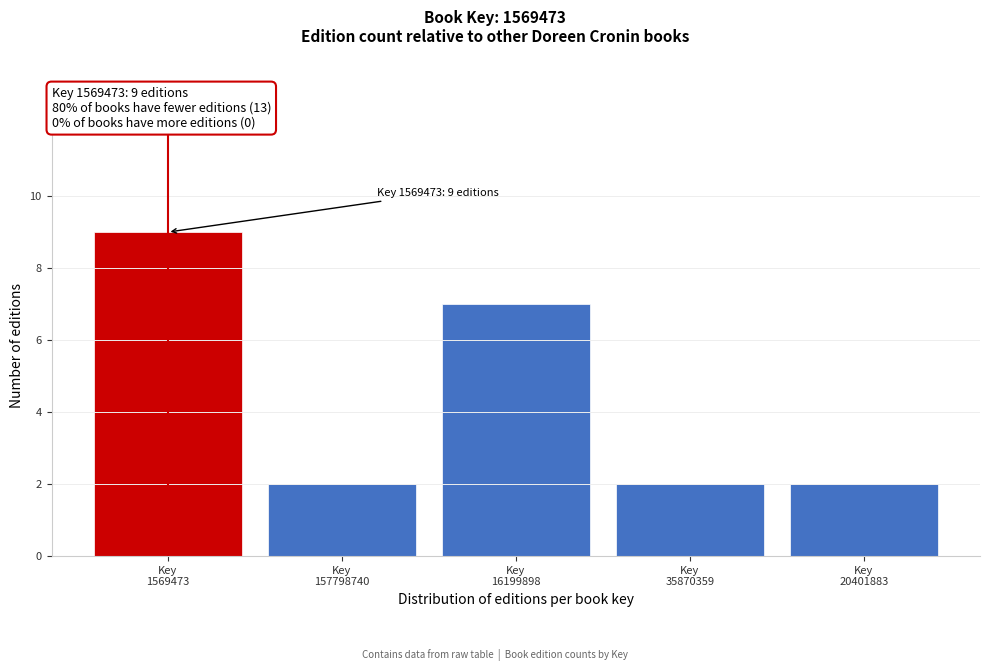

Reading left to right, list all the values displayed in this chart.

9	2	7	2	2